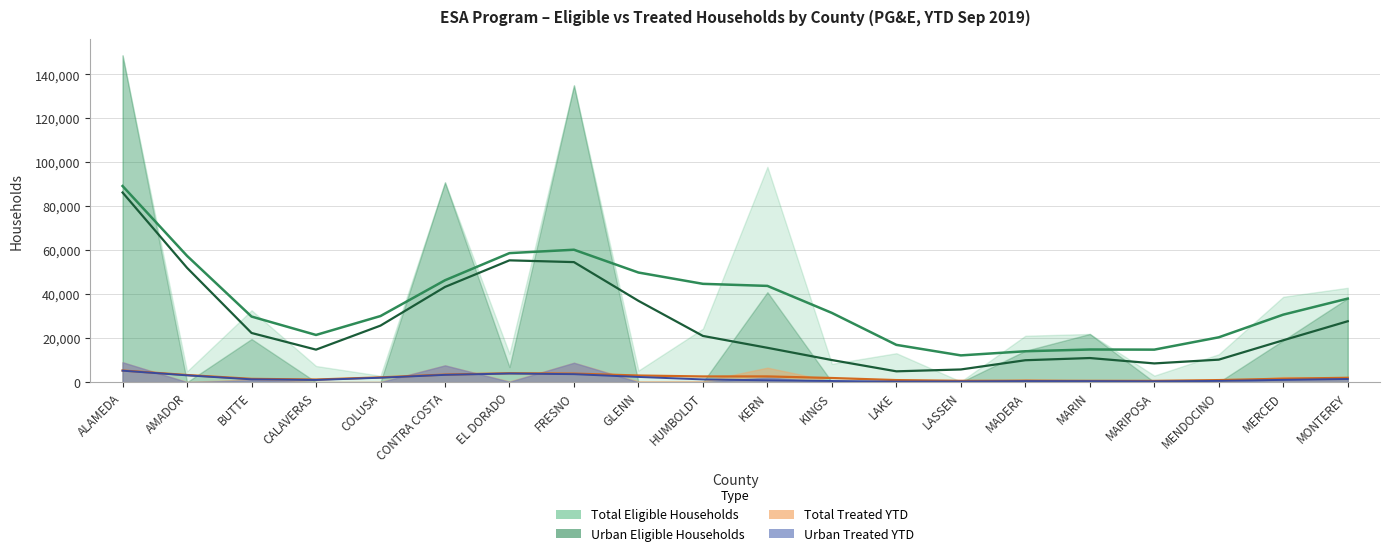

At which category does Urban Eligible reach its first local peak?

BUTTE